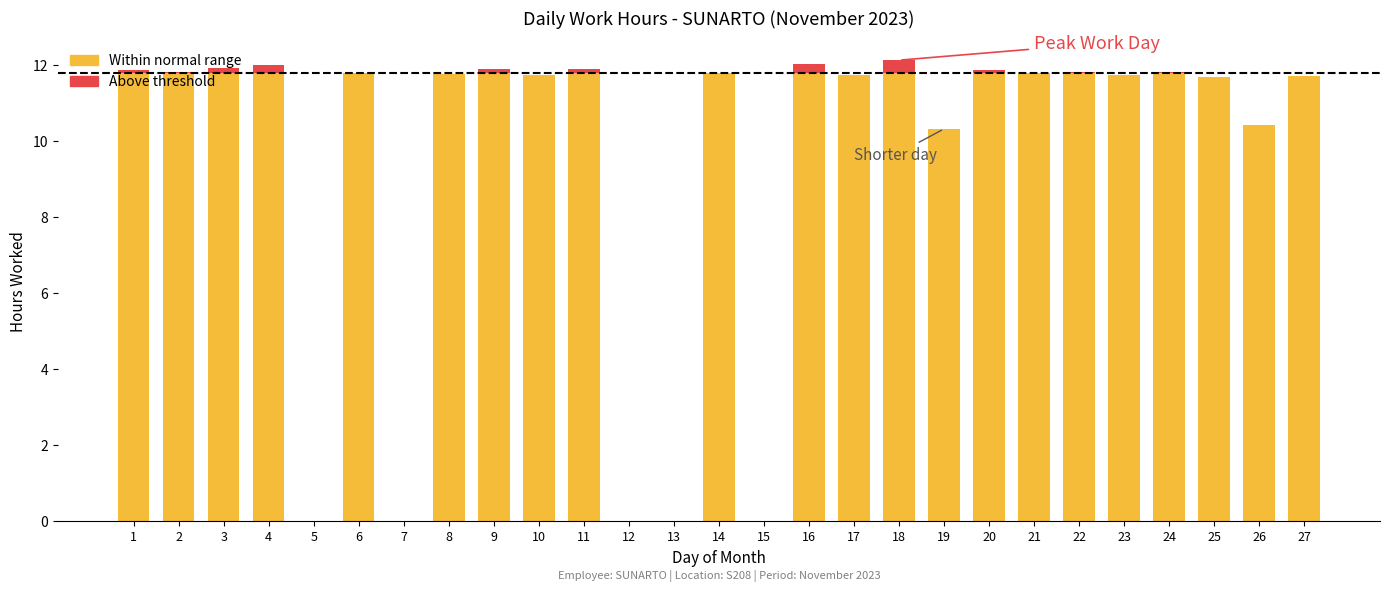

What are all the series names shown in the legend?

Within normal range, Above threshold